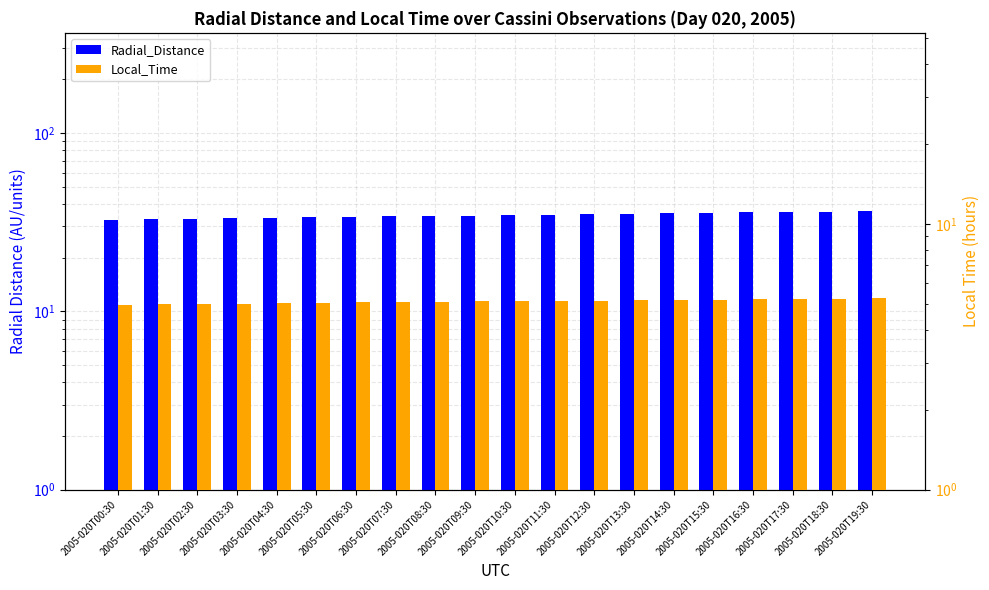

How many groups of bars are there?

20